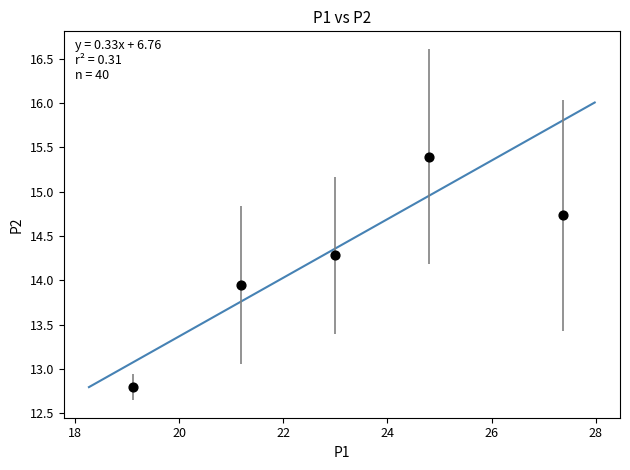

What is the range of Y values (max minus min)?

2.6